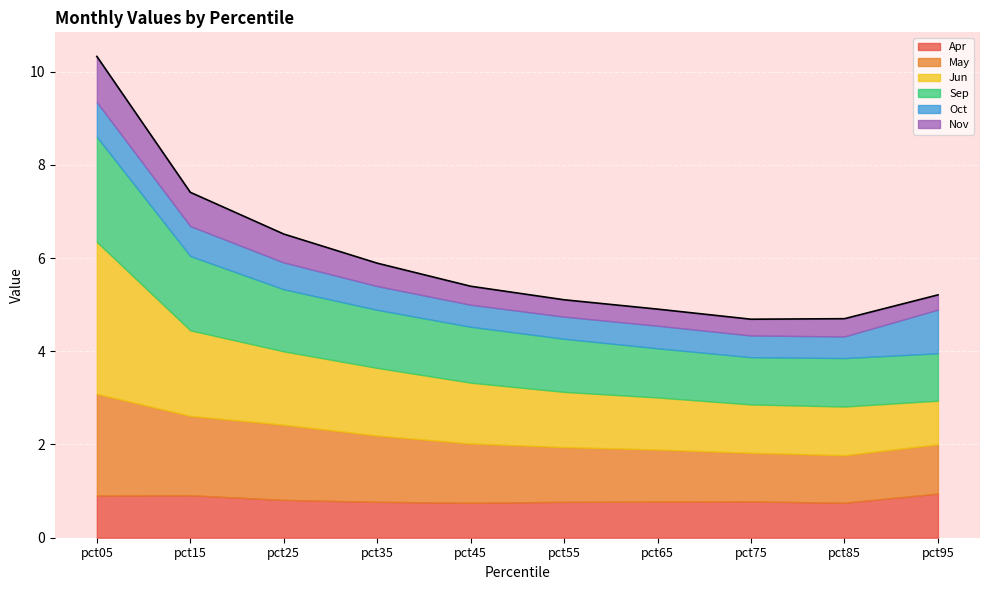

Read the Apr value at pct65.

0.8